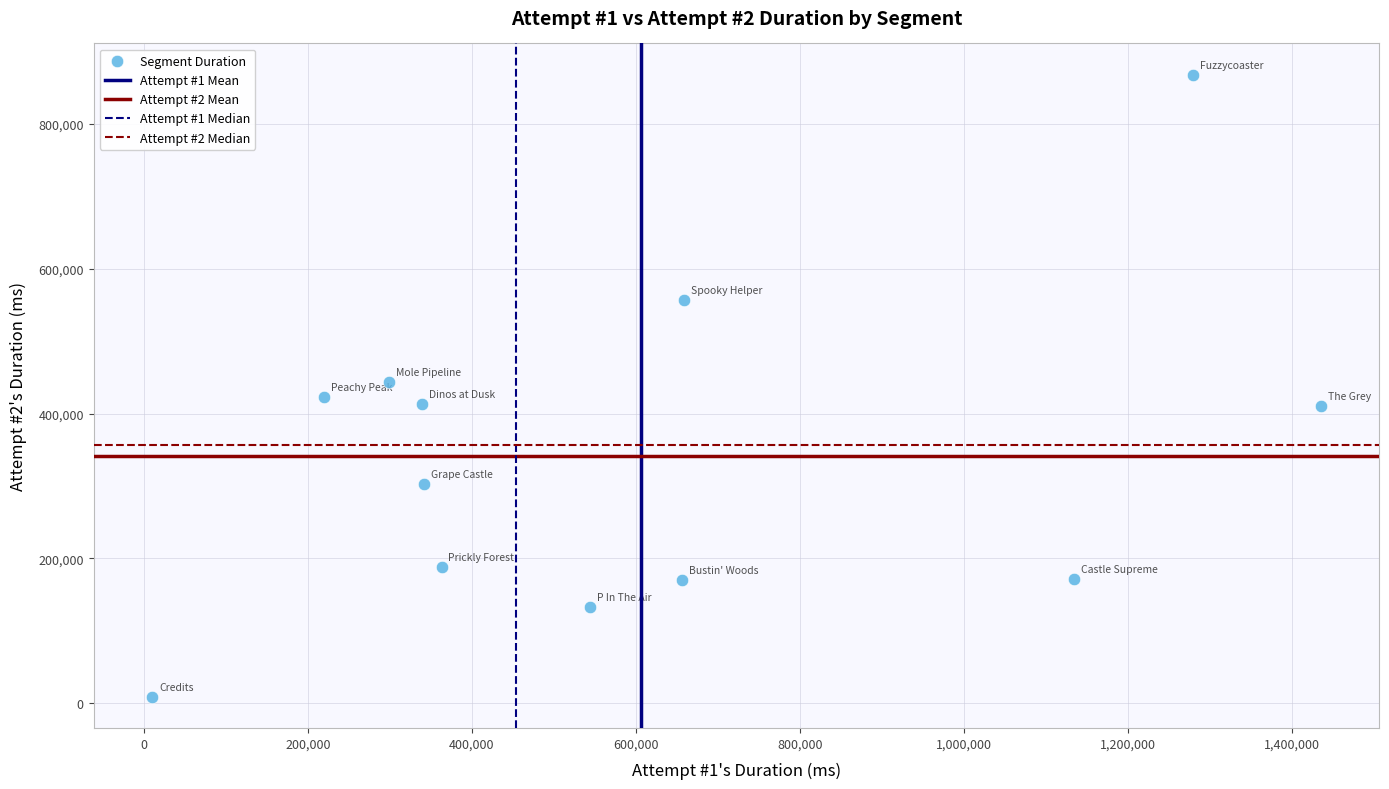

What is the range of Y values (max minus min)?

859001